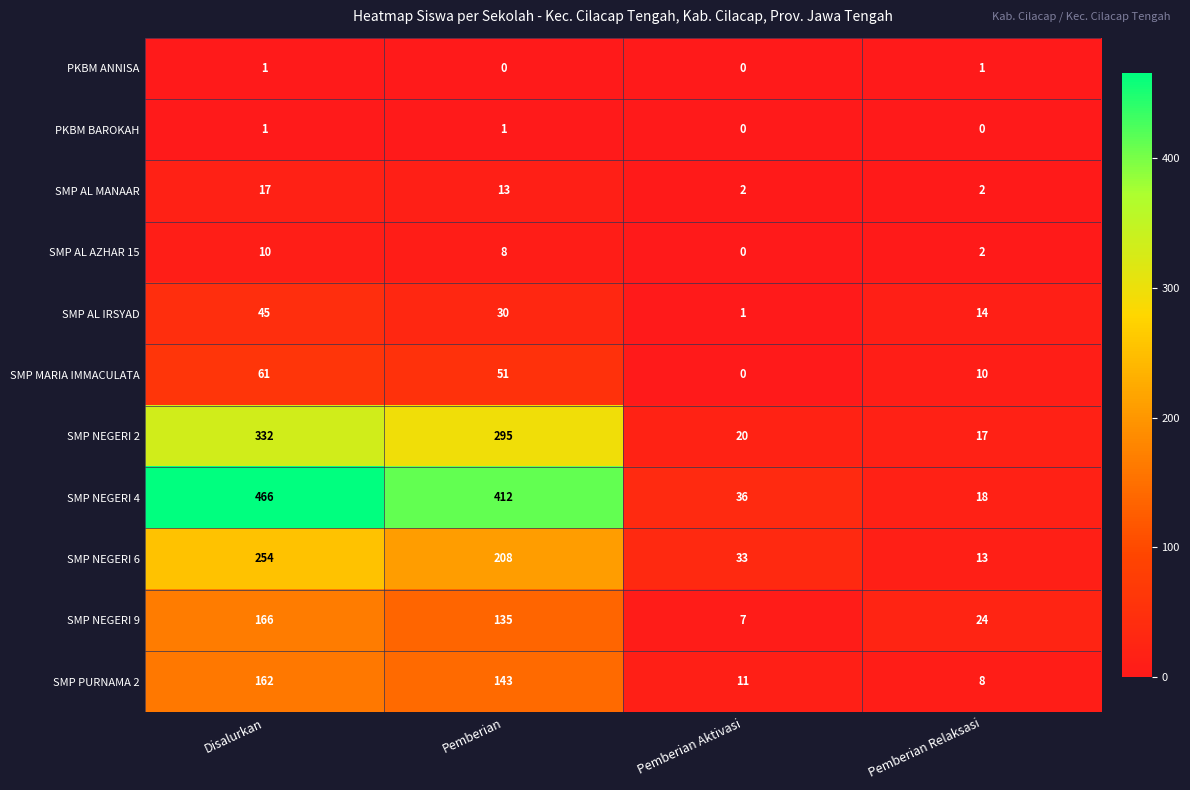

Rank the series at Pemberian from lowest to highest value.

PKBM ANNISA, PKBM BAROKAH, SMP AL AZHAR 15, SMP AL MANAAR, SMP AL IRSYAD, SMP MARIA IMMACULATA, SMP NEGERI 9, SMP PURNAMA 2, SMP NEGERI 6, SMP NEGERI 2, SMP NEGERI 4